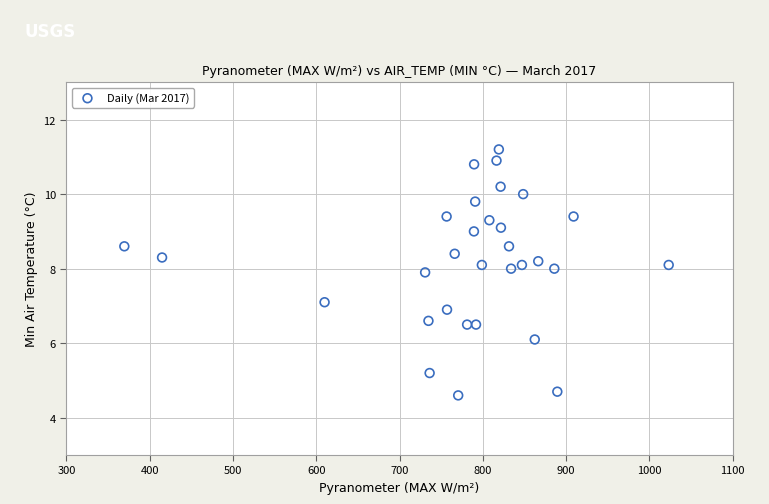

What is the range of X values (max minus min)?

653.5